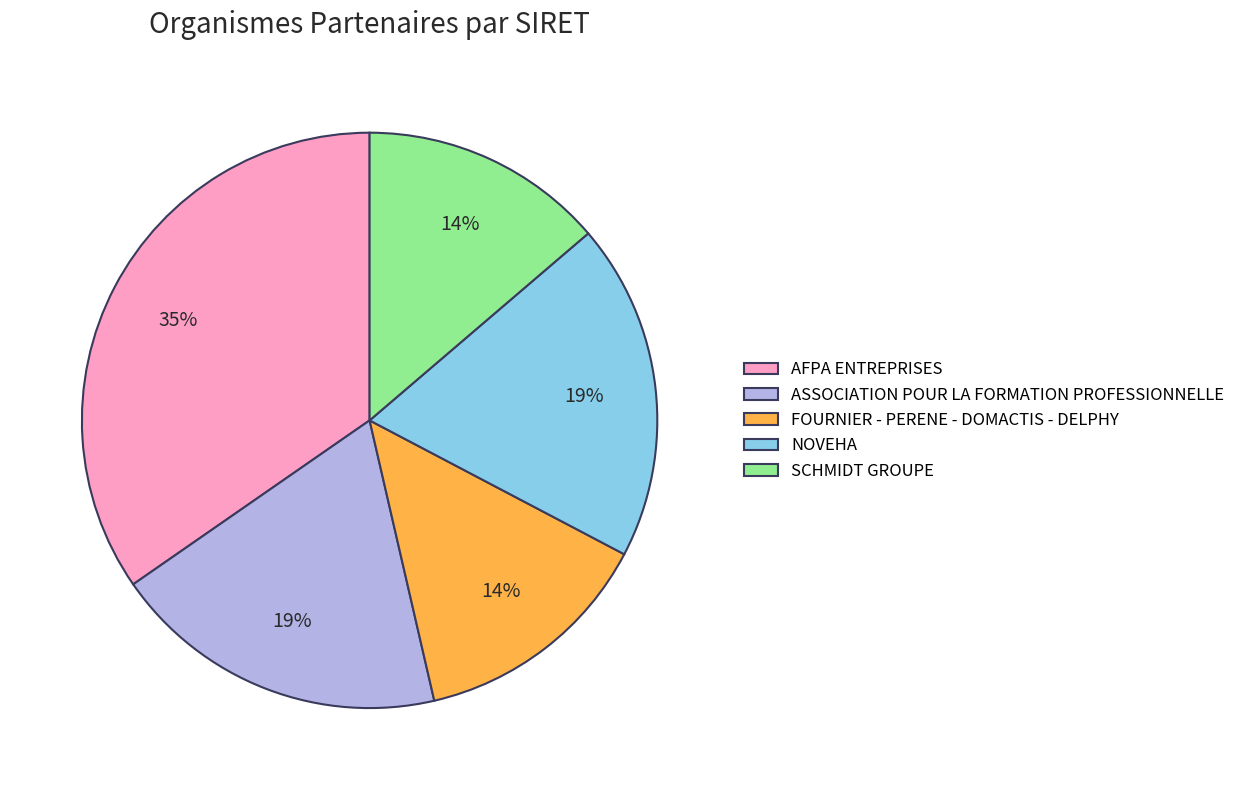

Which has a higher value, ASSOCIATION POUR LA FORMATION PROFESSIONNELLE or SCHMIDT GROUPE?

ASSOCIATION POUR LA FORMATION PROFESSIONNELLE